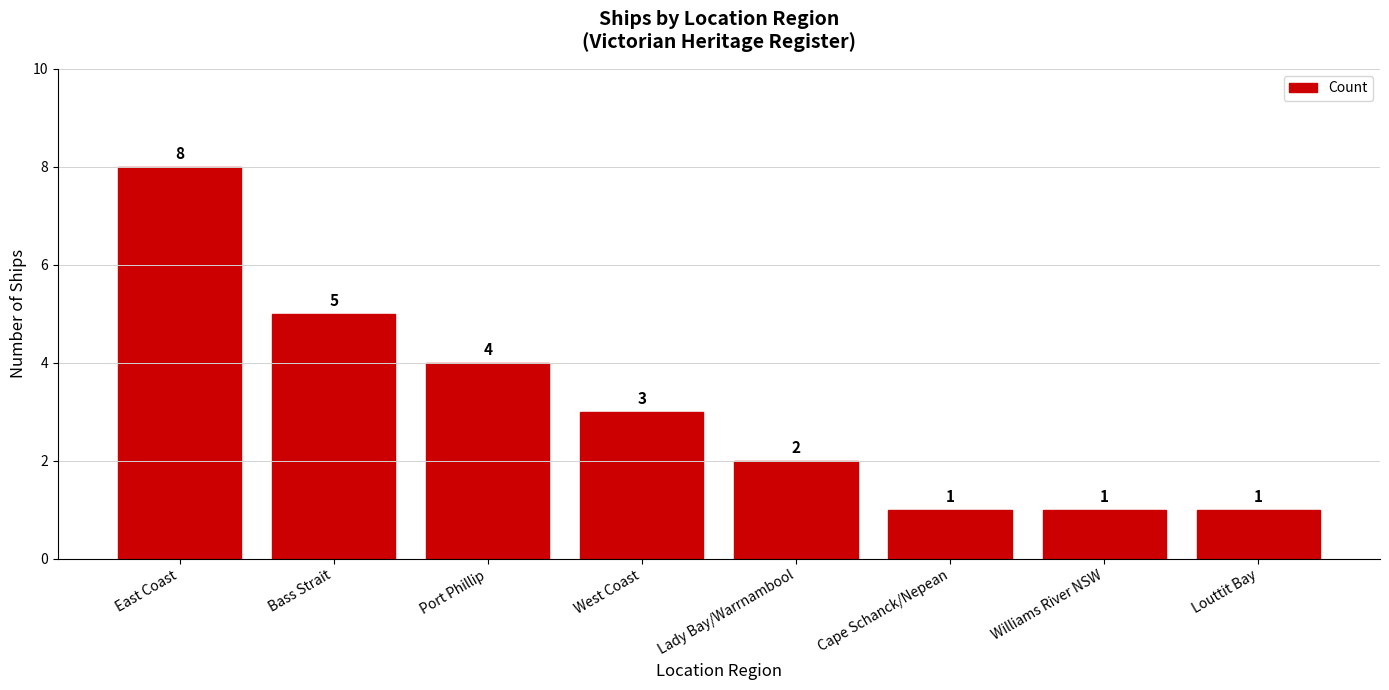

True or false: the data shows 6 at Port Phillip.

False